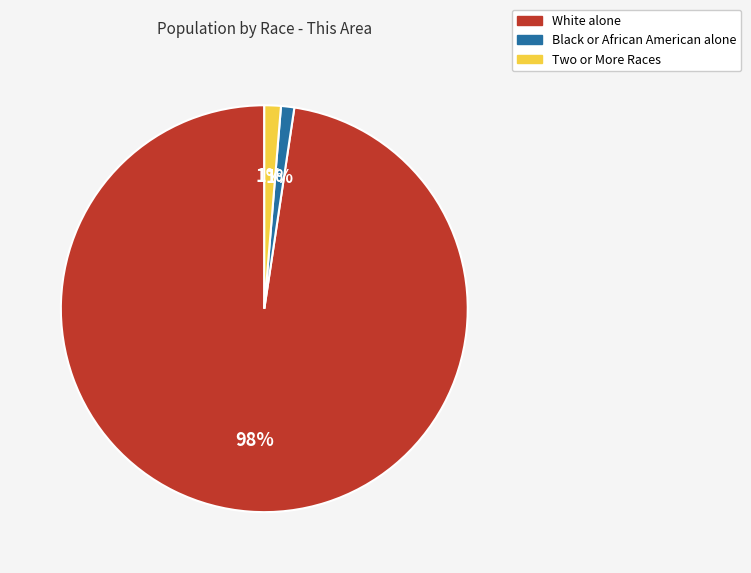

To the nearest percent, what is the difference between the largest and smallest slice percentages?

97%